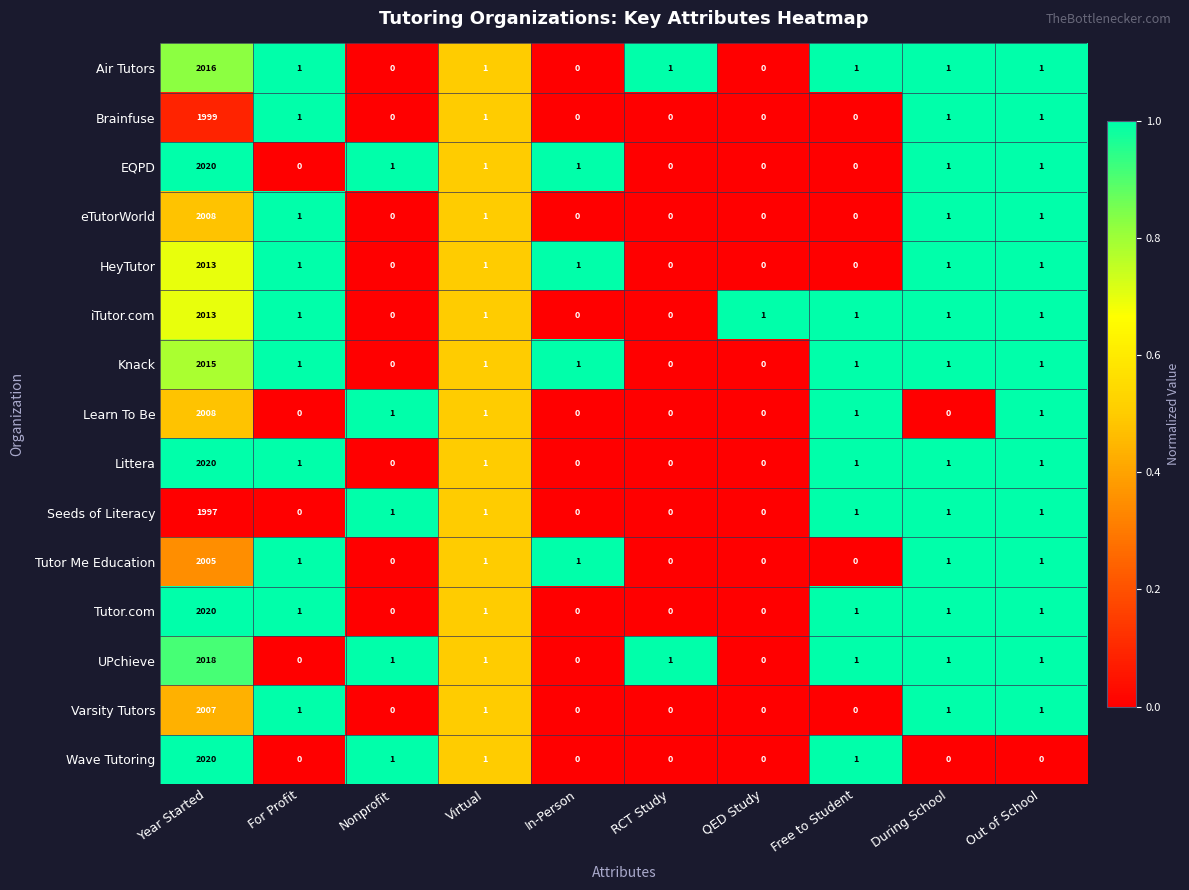

Where does the HeyTutor series first go above 1?

Year Started